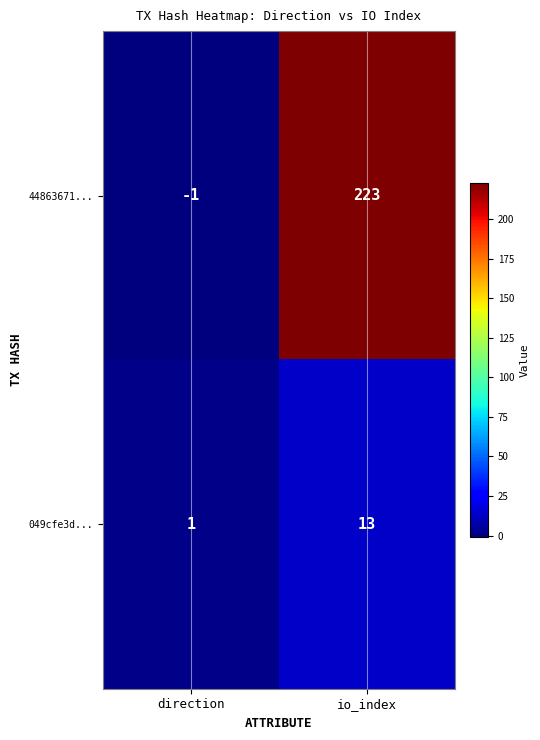

What is the spread (max minus min) of values at direction?

2